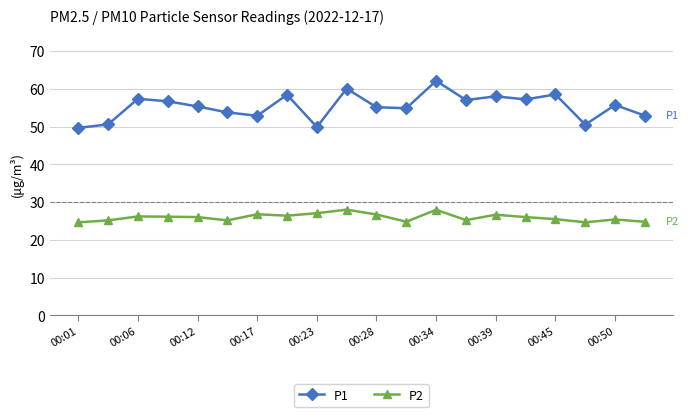

What is the smallest value displayed?

24.7